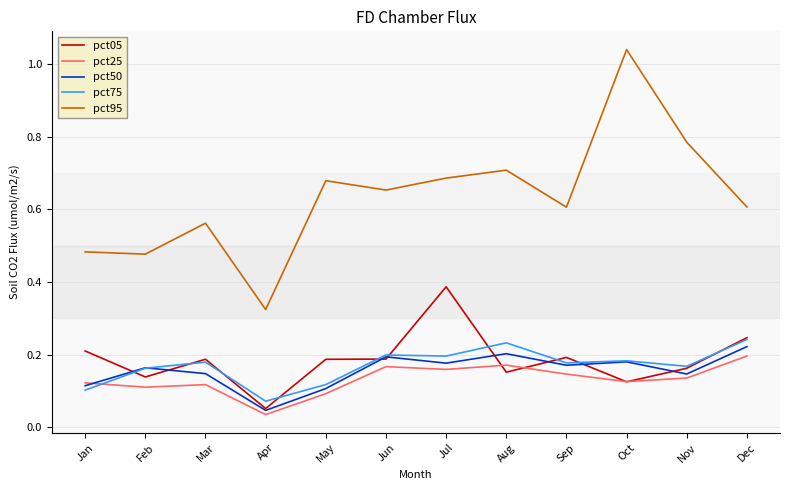

Where is pct50 nearest to the value 0?

Apr